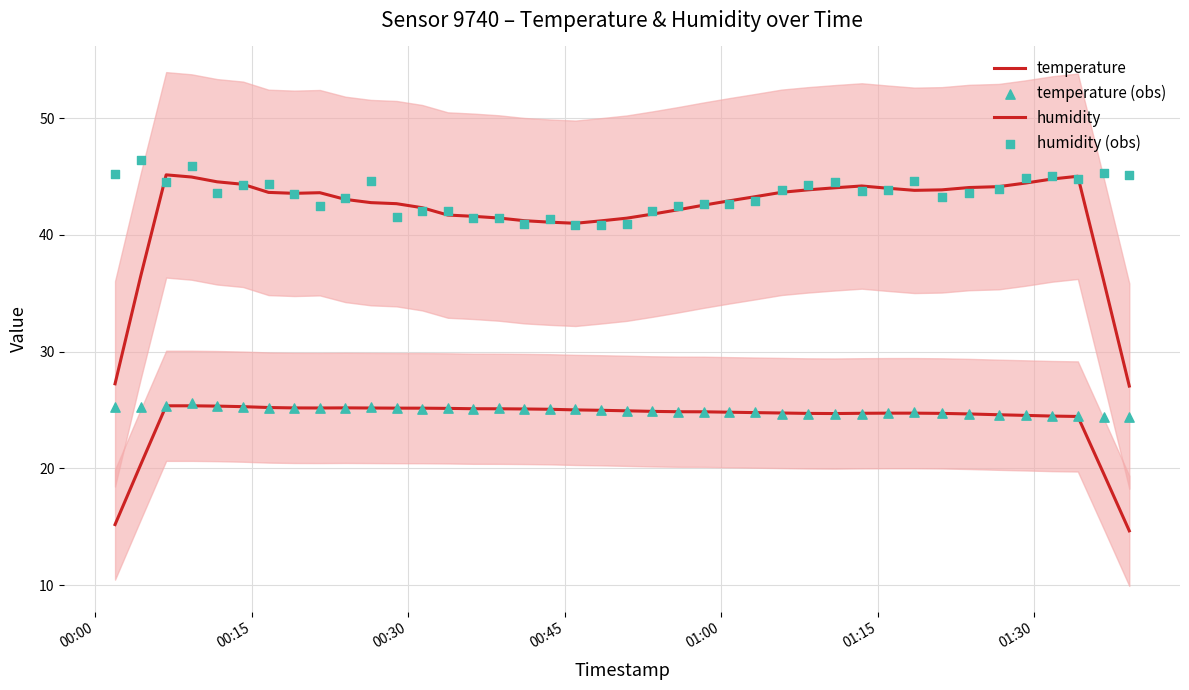

At how many categories does at least one series exceed 32?

40